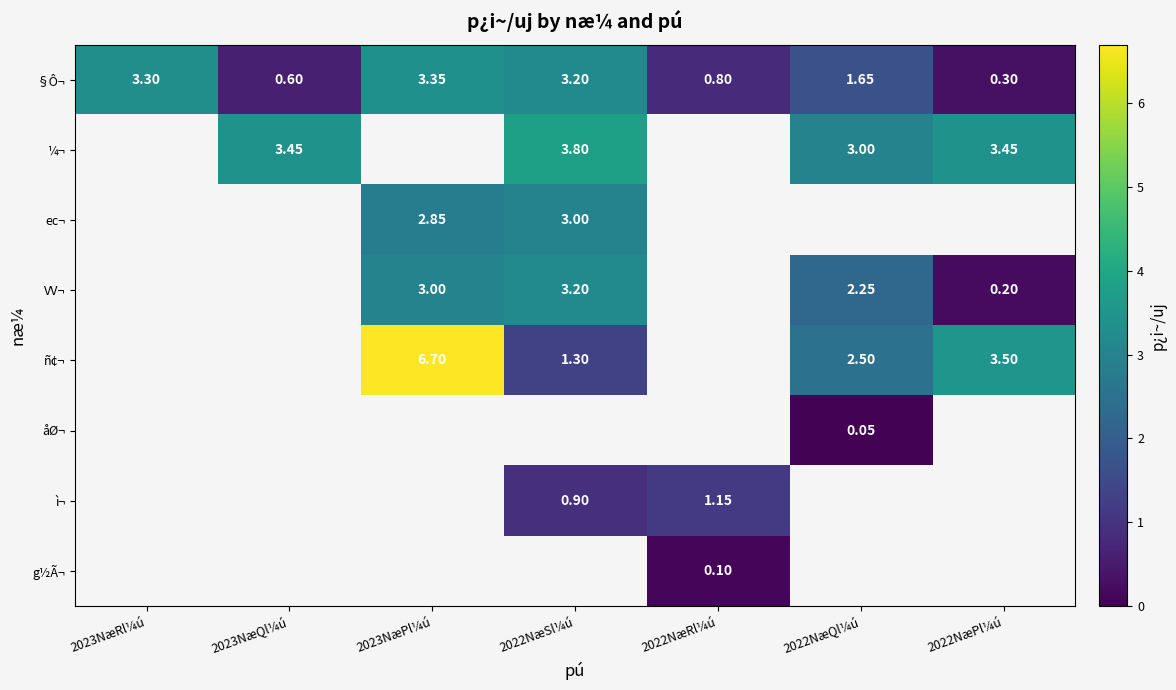

Which has a higher value, 2023NæRl¼ú or 2023NæQl¼ú?

2023NæRl¼ú